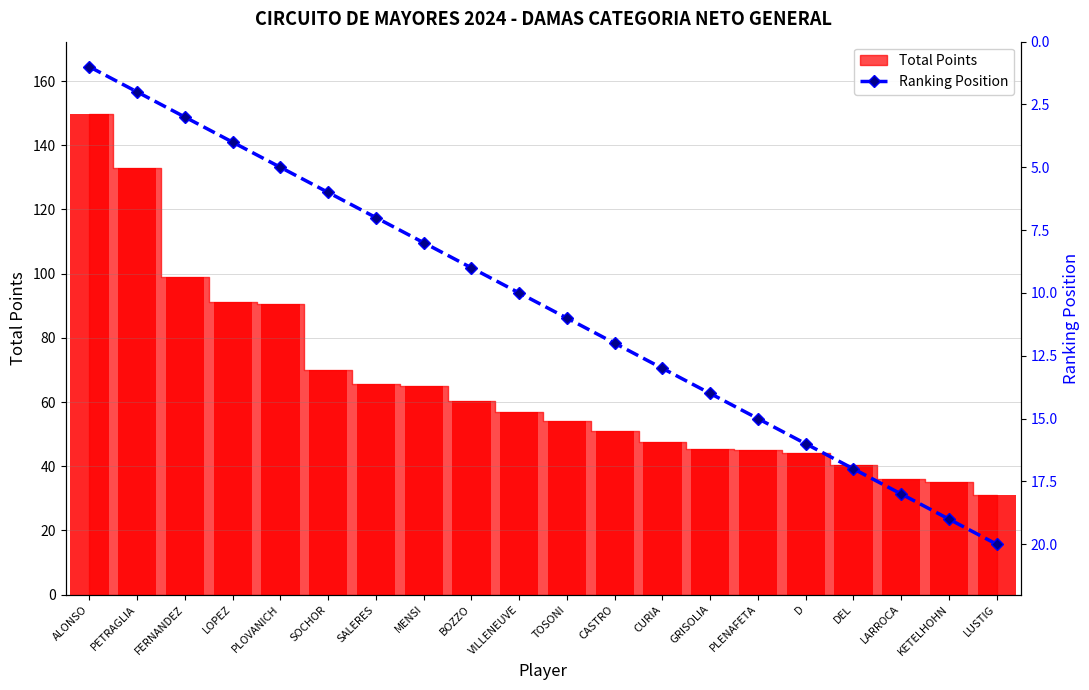

List the labels in order of value, largest first.

LUSTIG, KETELHOHN, LARROCA, DEL, D, PLENAFETA, GRISOLIA, CURIA, CASTRO, TOSONI, VILLENEUVE, BOZZO, MENSI, SALERES, SOCHOR, PLOVANICH, LOPEZ, FERNANDEZ, PETRAGLIA, ALONSO